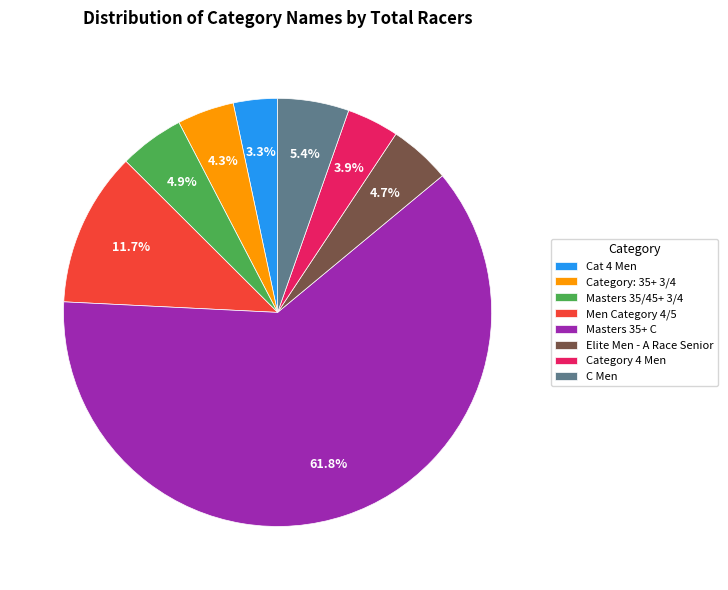

Count the number of slices in the pie.

8